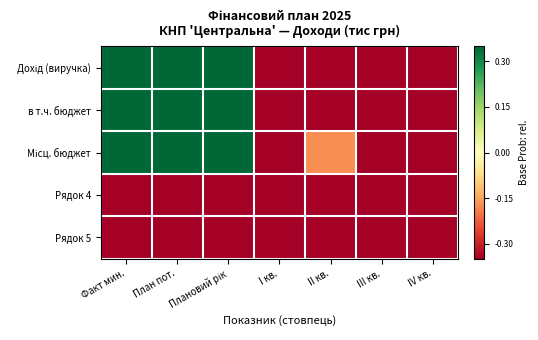

Which series has the largest range (max minus min)?

Місц. бюджет